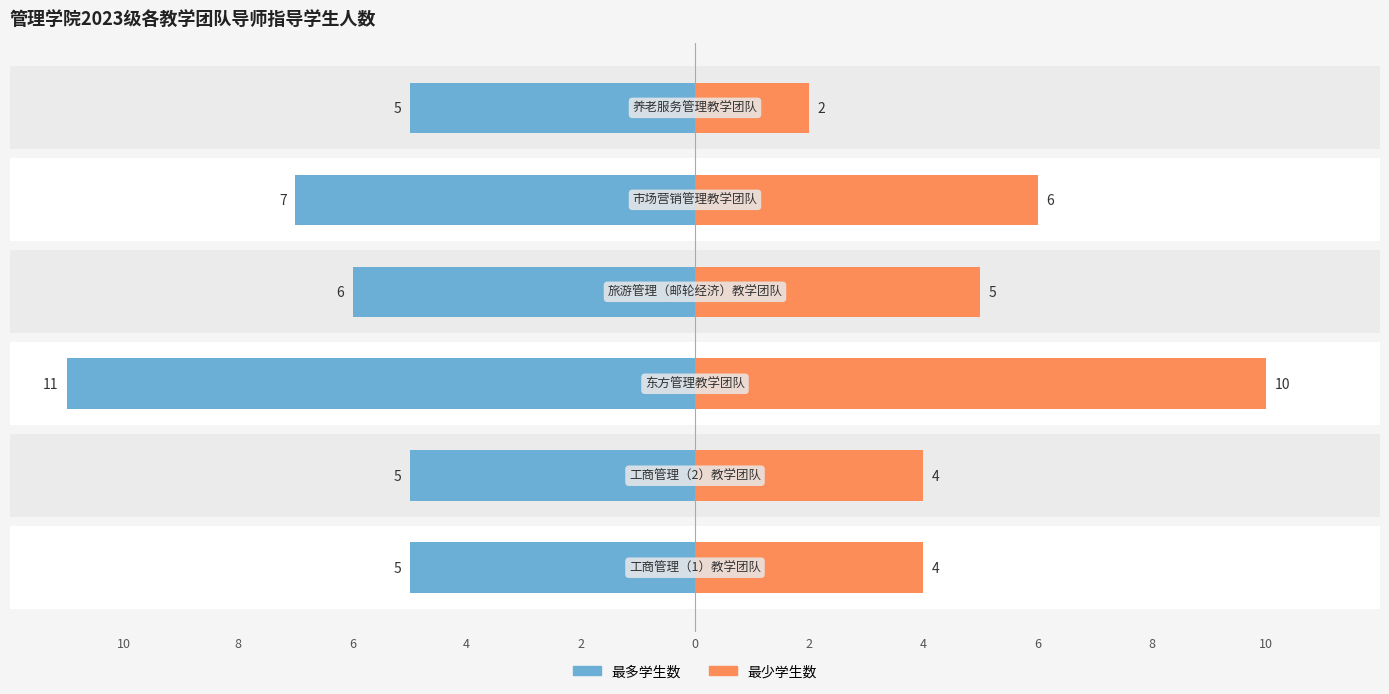

How many data points does each series have?

6